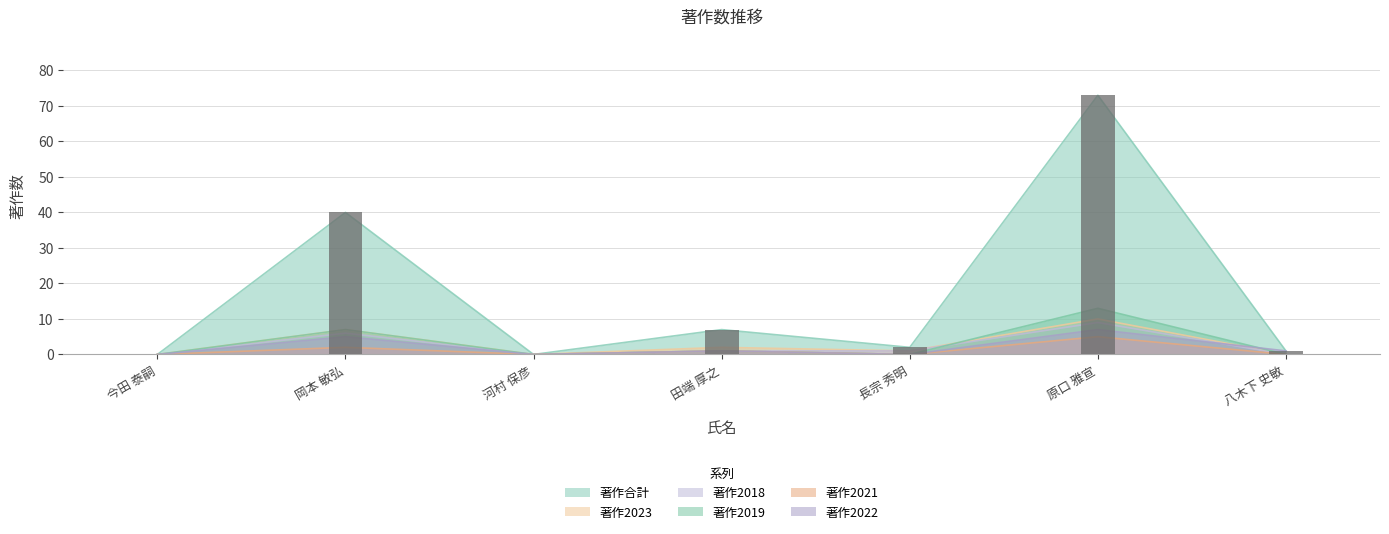

What is the difference between the values at 岡本 敏弘 and 長宗 秀明?

38